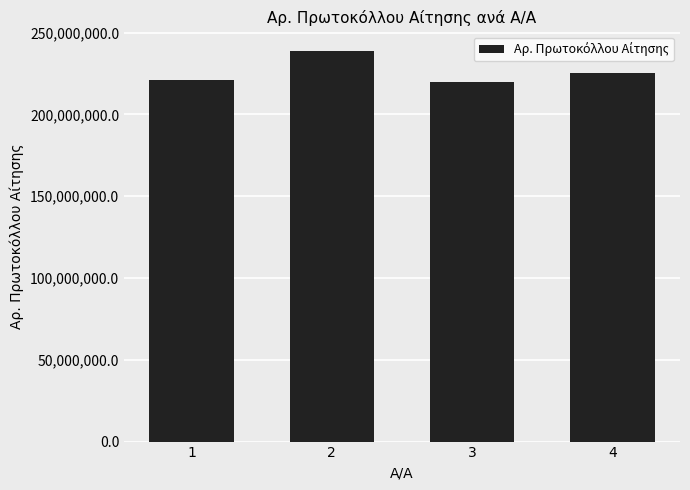

How many series are shown in this chart?

1